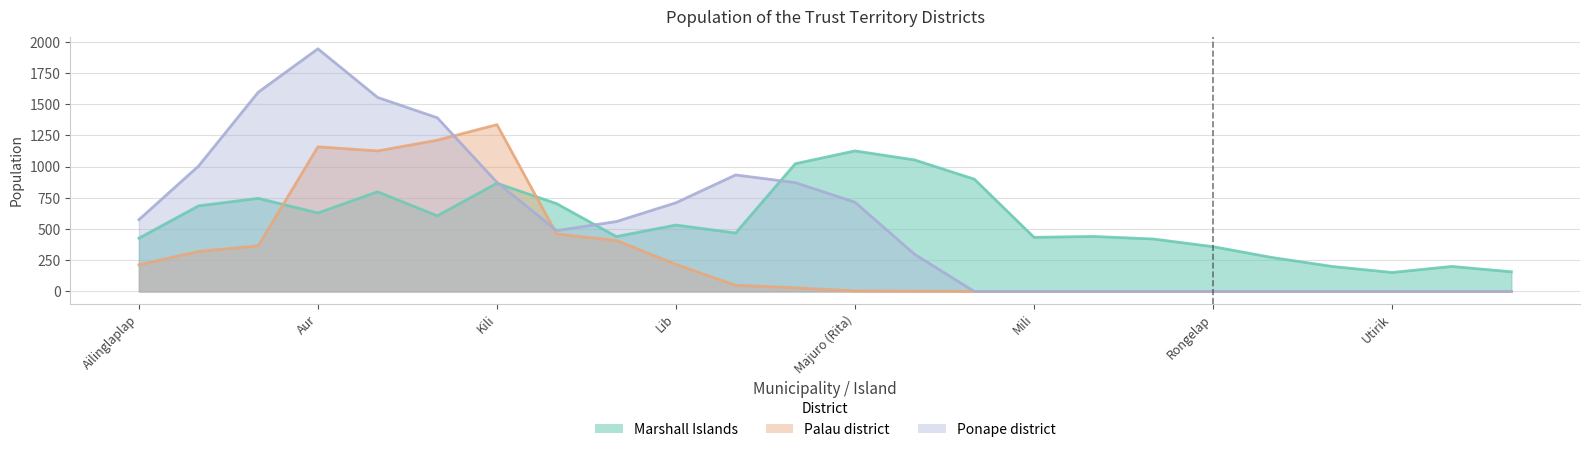

At which category does Marshall Islands reach its first local peak?

Arno